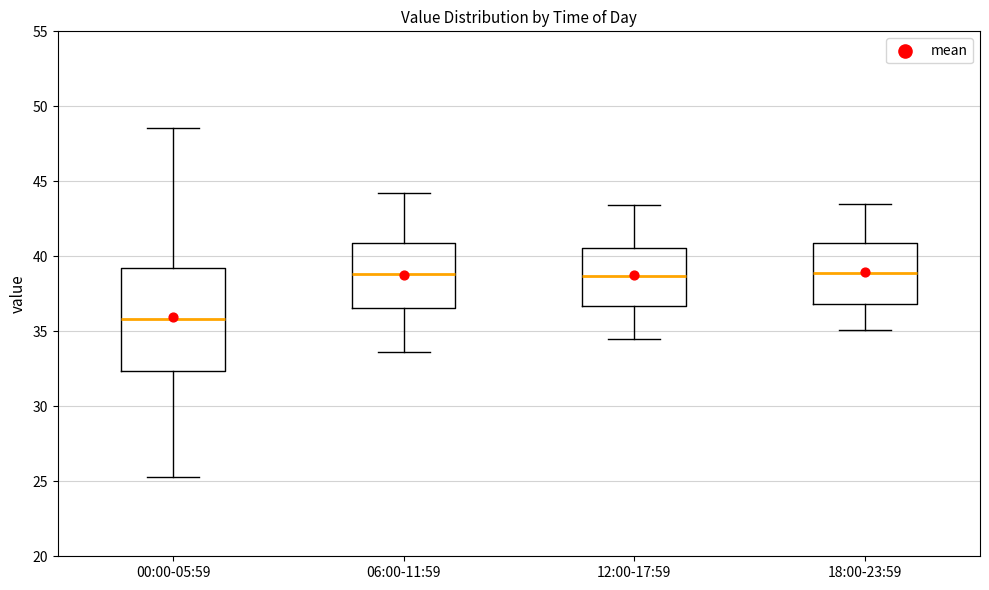

Which box is the tallest, from its lower edge to its upper edge?

00:00-05:59